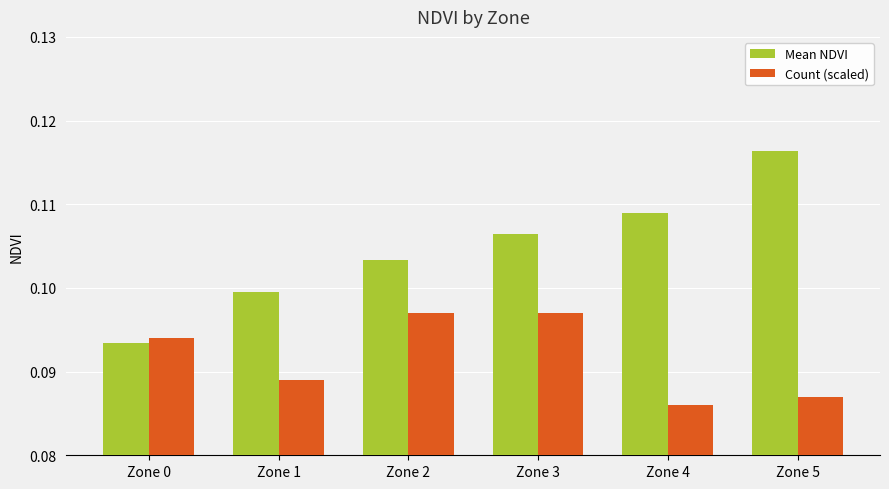

Count the Mean NDVI values in the range 0 to 1.

6